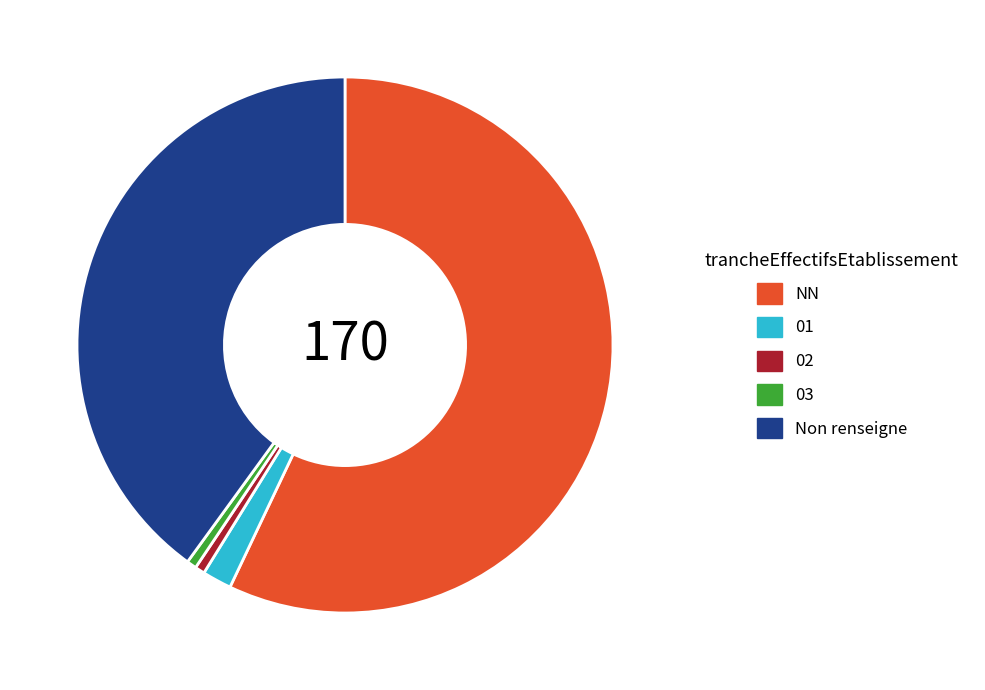

Between Non renseigne and 03, which is larger?

Non renseigne